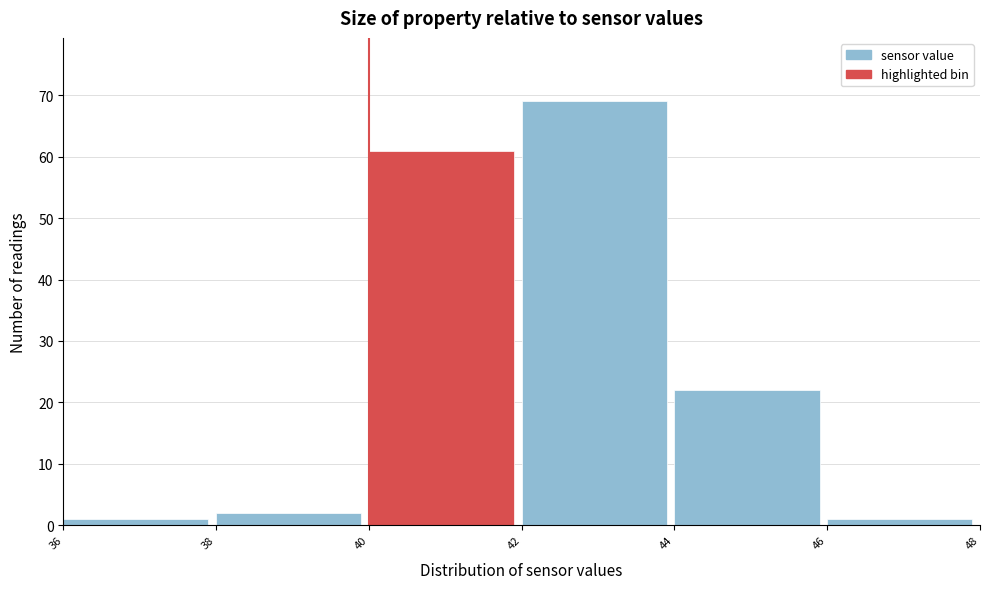

Over which range of the x-axis is the bar tallest?

42 to 44